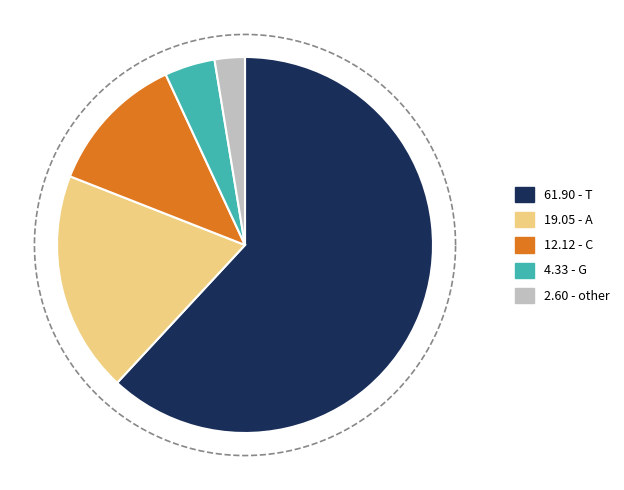

To the nearest percent, what is the average slice percentage?

20%